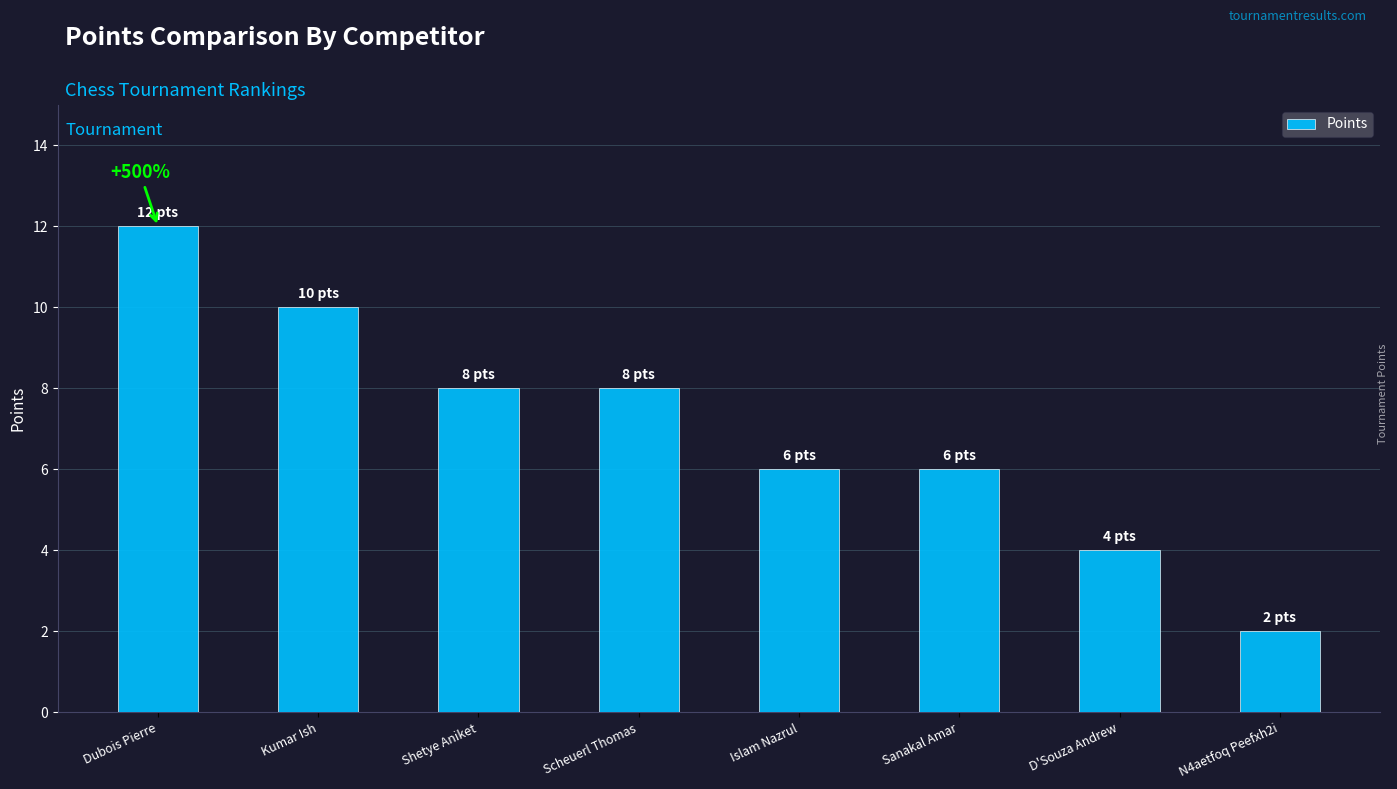

What is the label of the 5th bar from the left?

Islam Nazrul